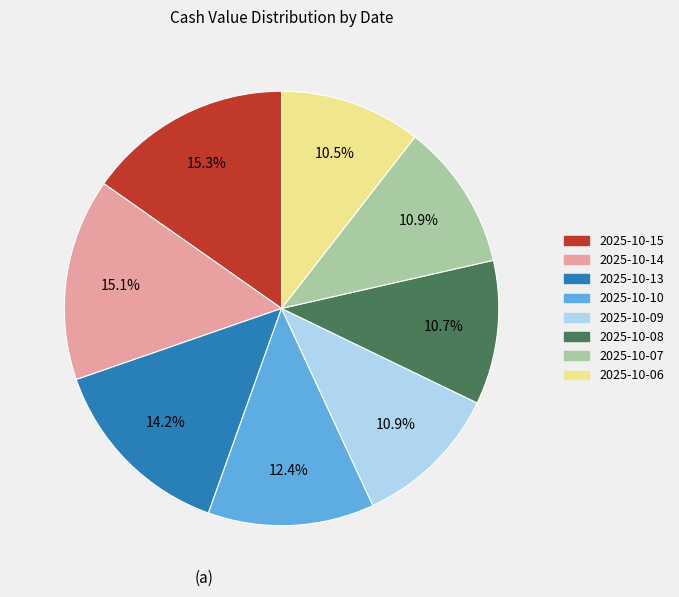

Does any single category account for the majority?

No